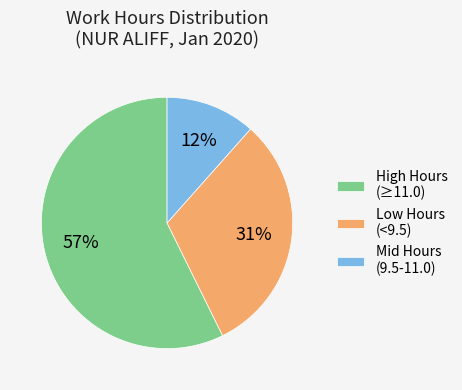

Do High Hours (≥11.0) and Mid Hours (9.5-11.0) together represent more than half of the pie?

Yes